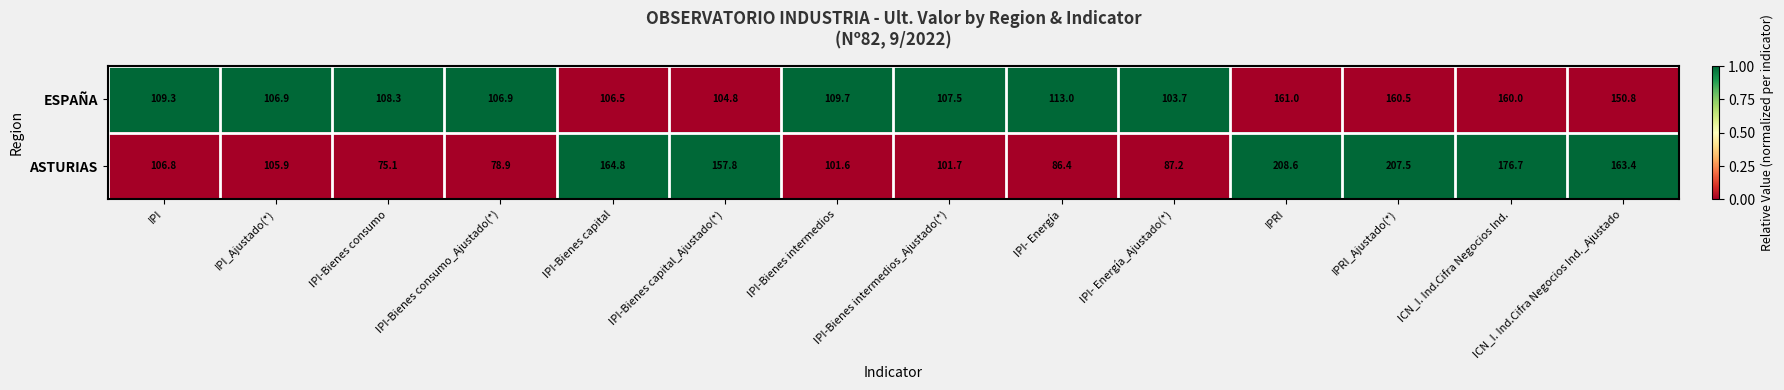

What is the greatest value displayed?

208.6